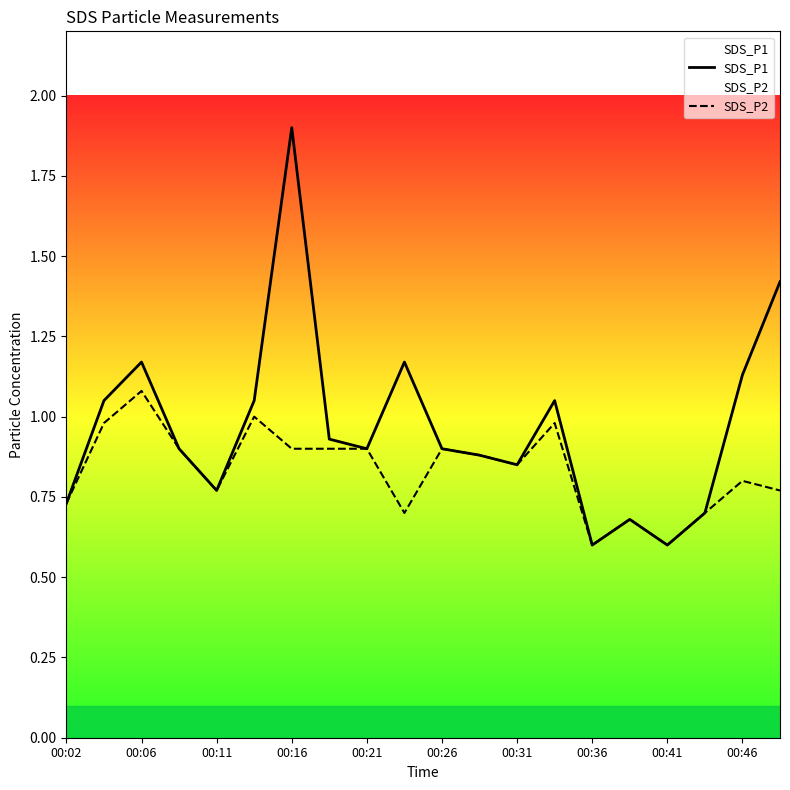

What is the value of the SDS_P1 point at the 12th from the left?

0.9